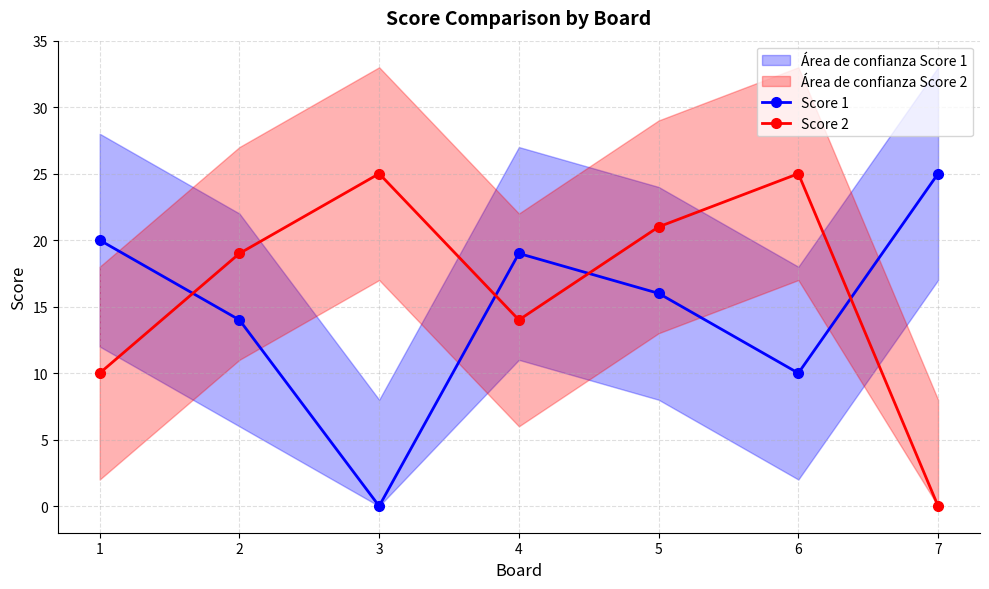

Reading left to right, what are all the values shown in this chart?

Score 1: 20	14	0	19	16	10	25
Score 2: 10	19	25	14	21	25	0